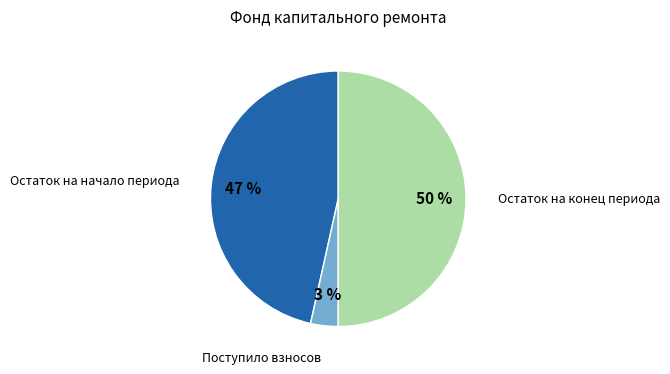

To the nearest percent, what is the difference between the largest and smallest slice percentages?

47%